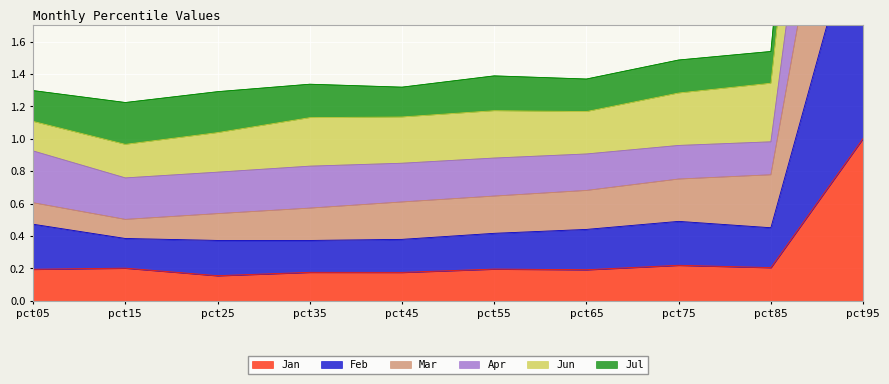

What is the difference between the second highest and second lowest values in the Feb series?

0.1